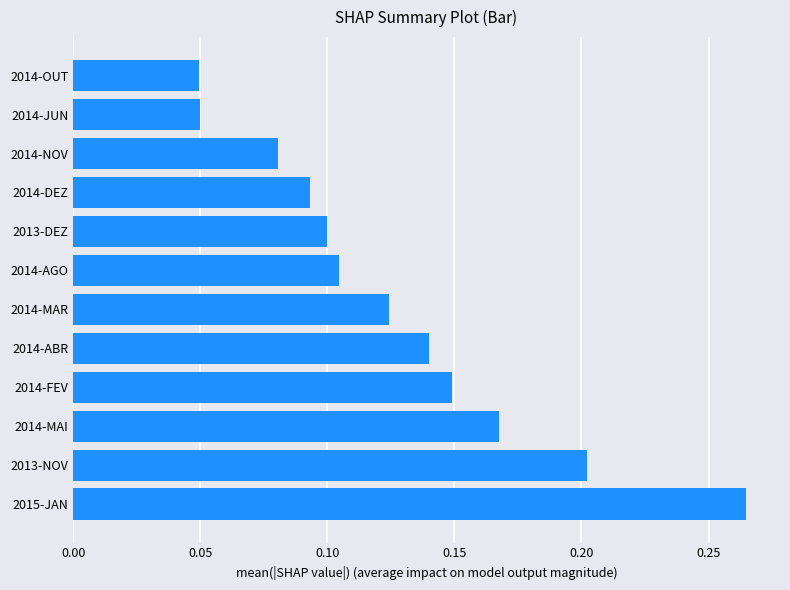

What is the sum of all values?

1.5